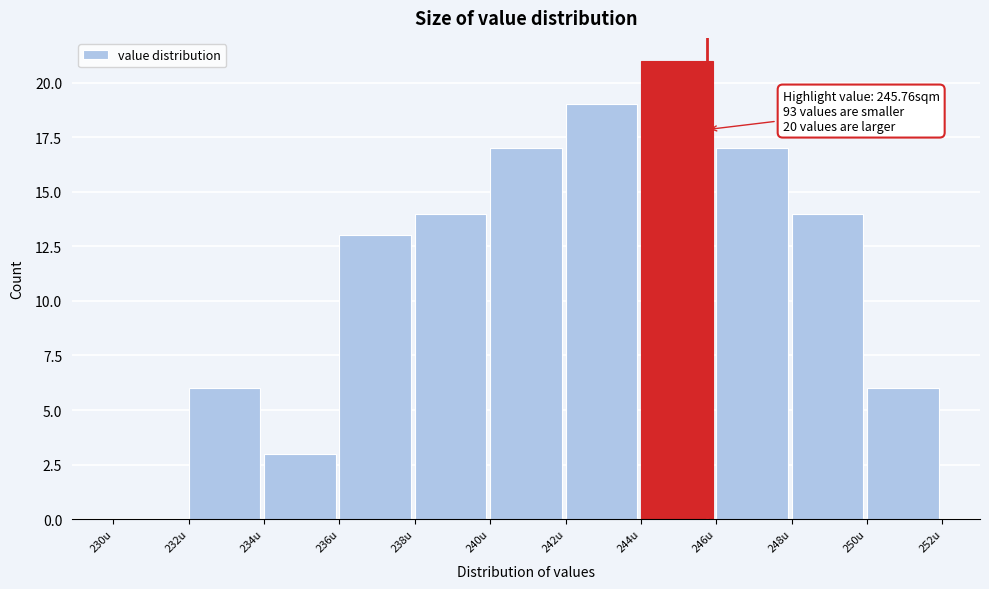

Which range on the x-axis has the tallest bar?

244 to 246